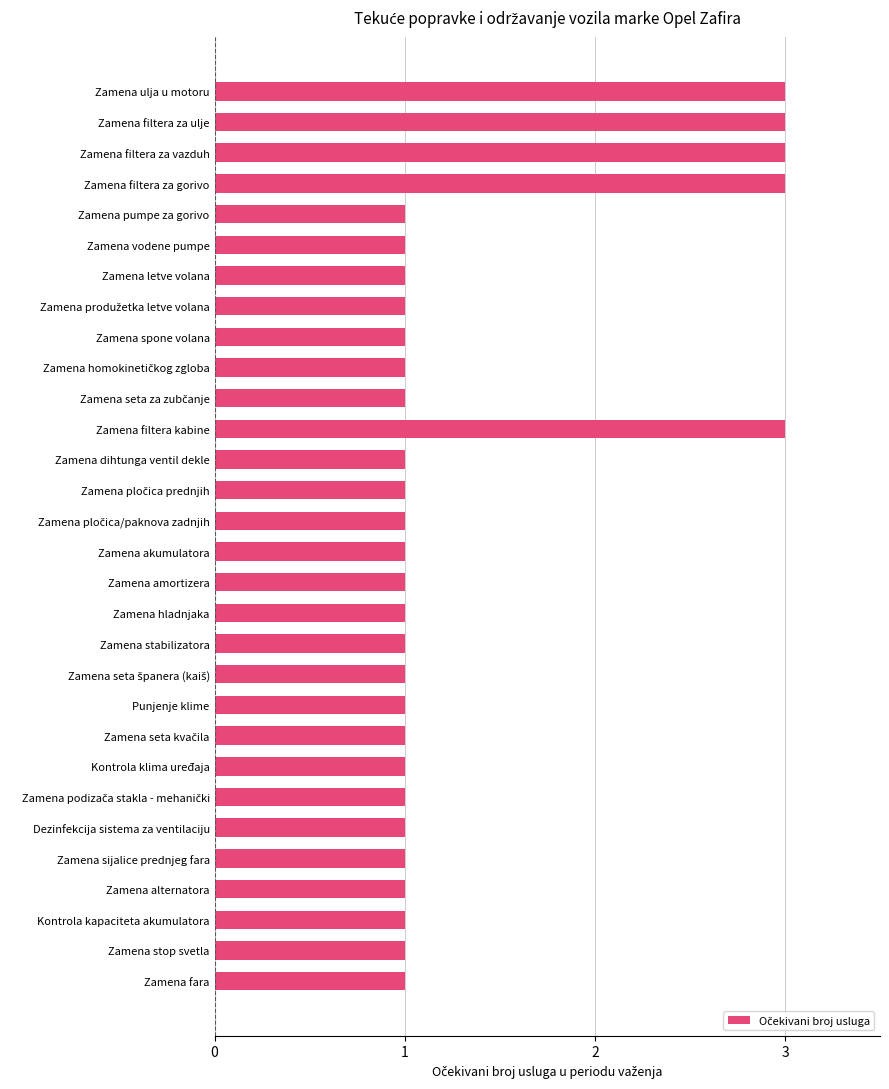

What is the ratio of the value at Kontrola klima uređaja to the value at Zamena filtera kabine?

0.3